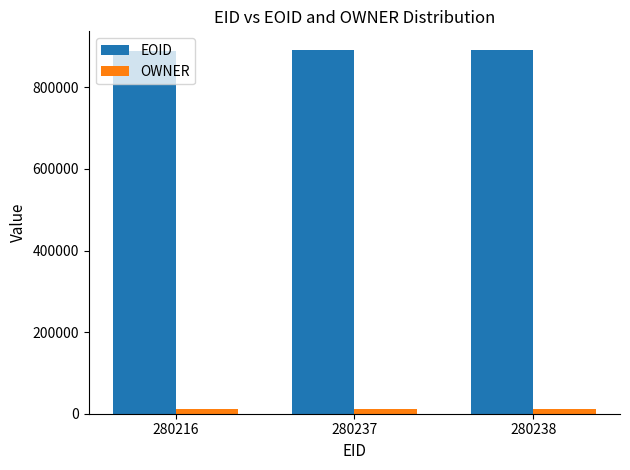

Is it true that OWNER equals 10829 at 280238?

True